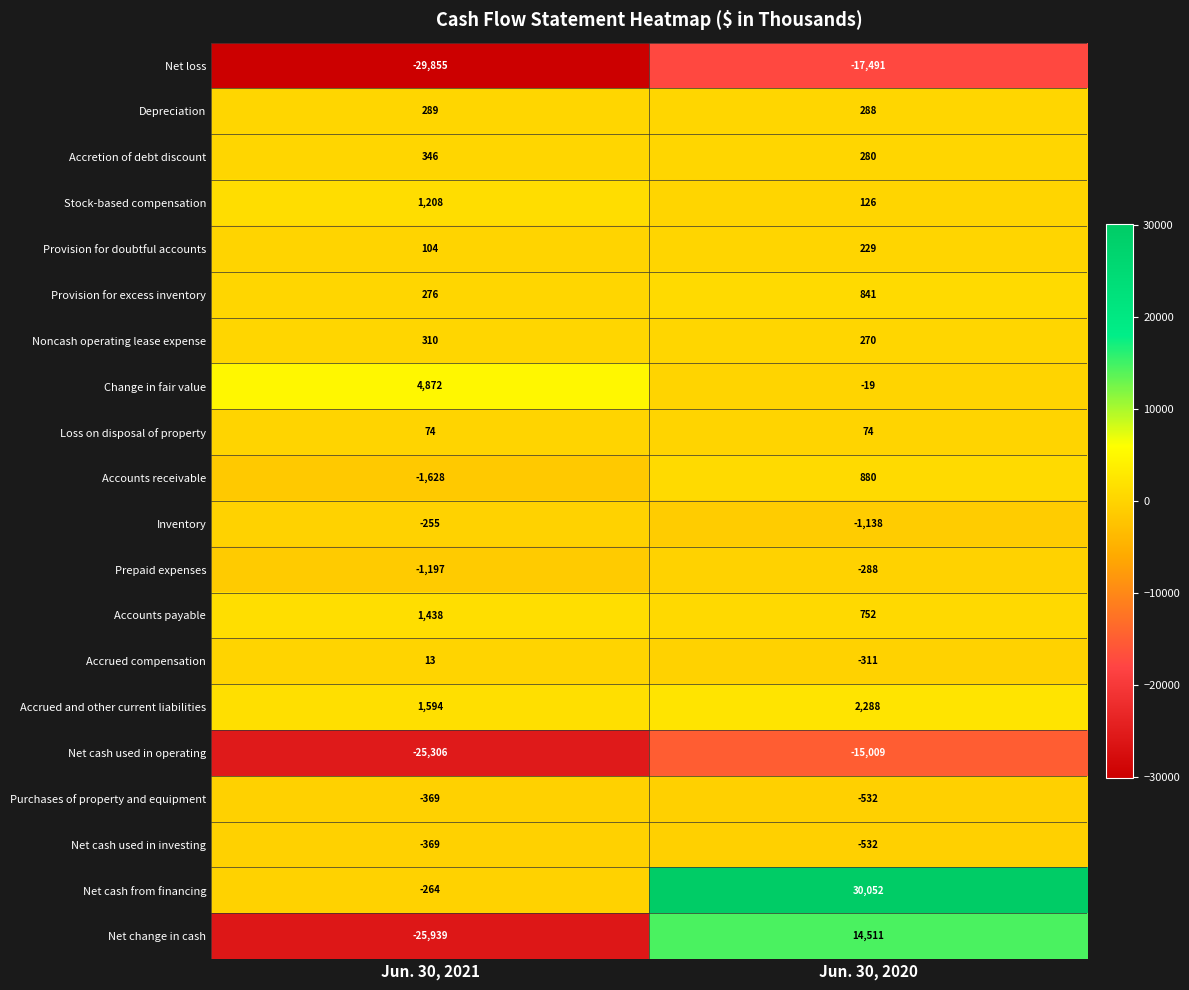

What is the total value across all series at Jun. 30, 2020?

15271